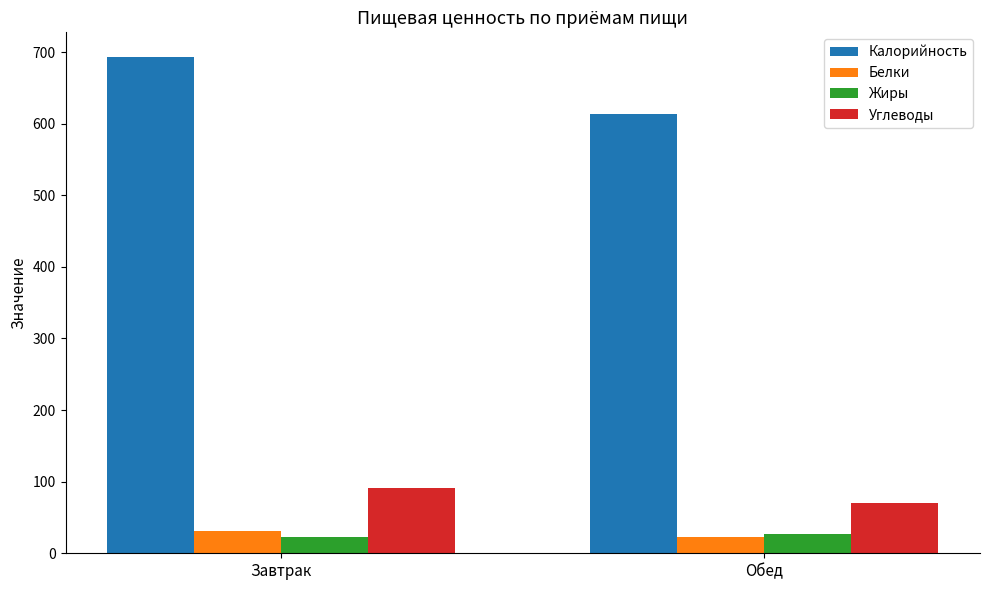

What is the difference between the highest and lowest values at Завтрак?

670.4